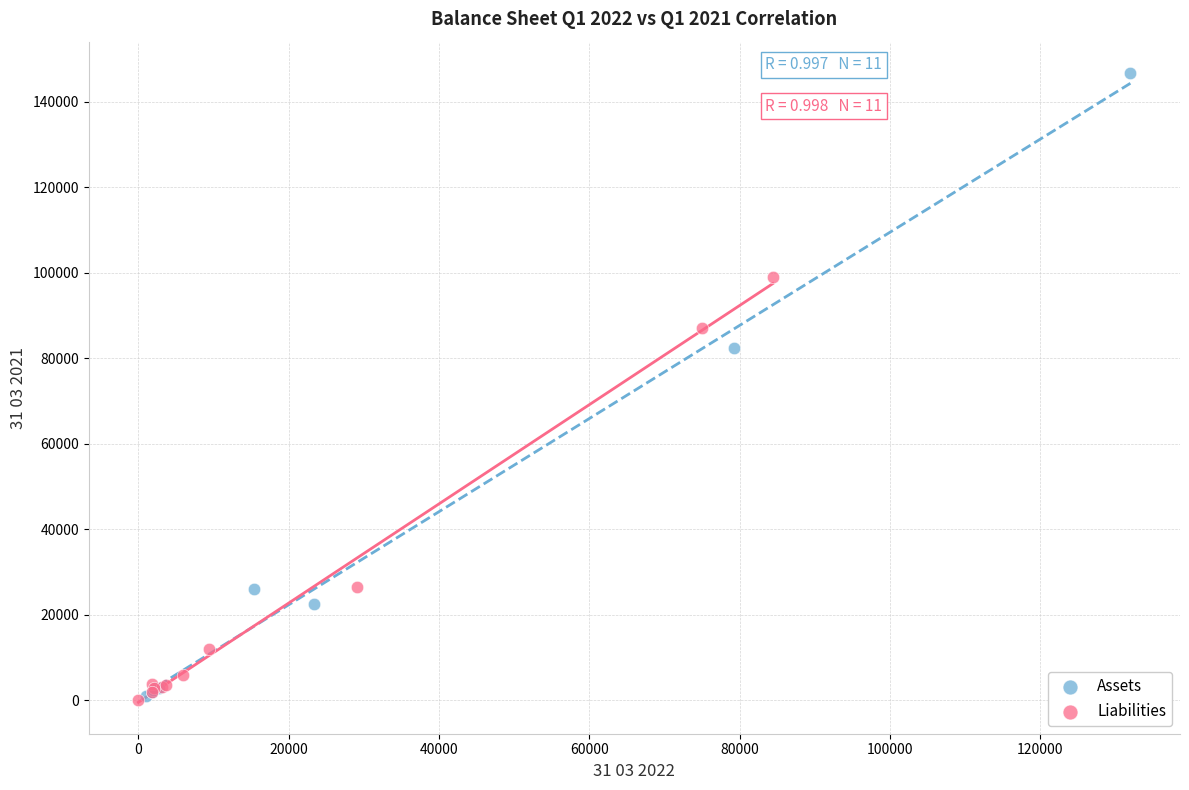

Which series has the widest spread of Y values?

Assets